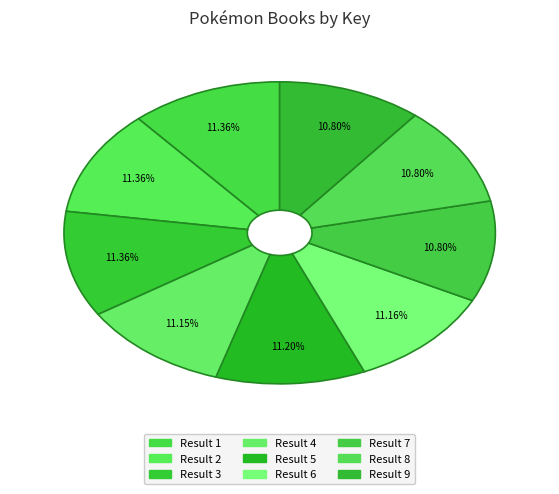

Which category has the biggest portion of the pie?

1